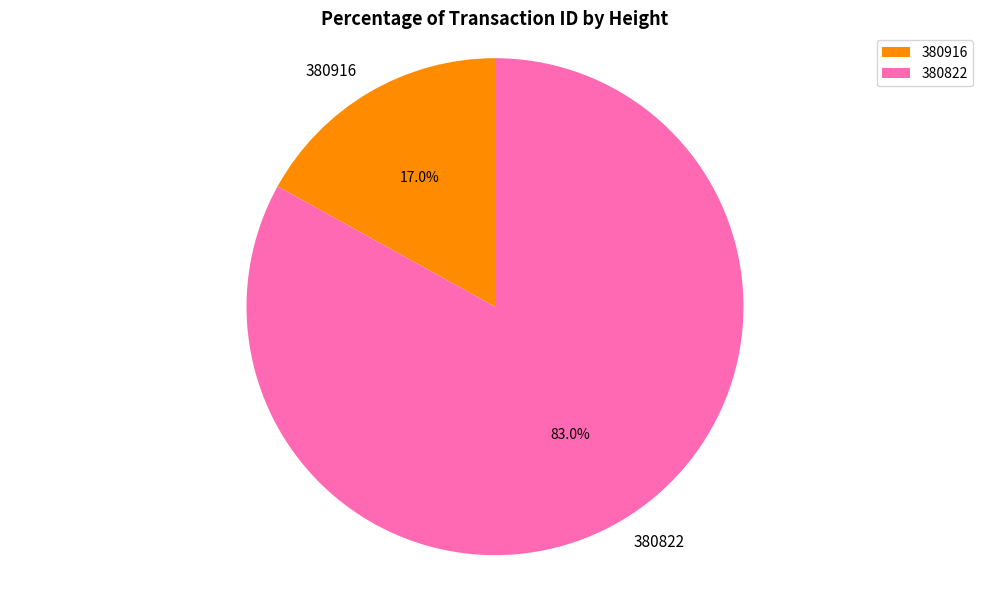

Which category has the biggest portion of the pie?

380822